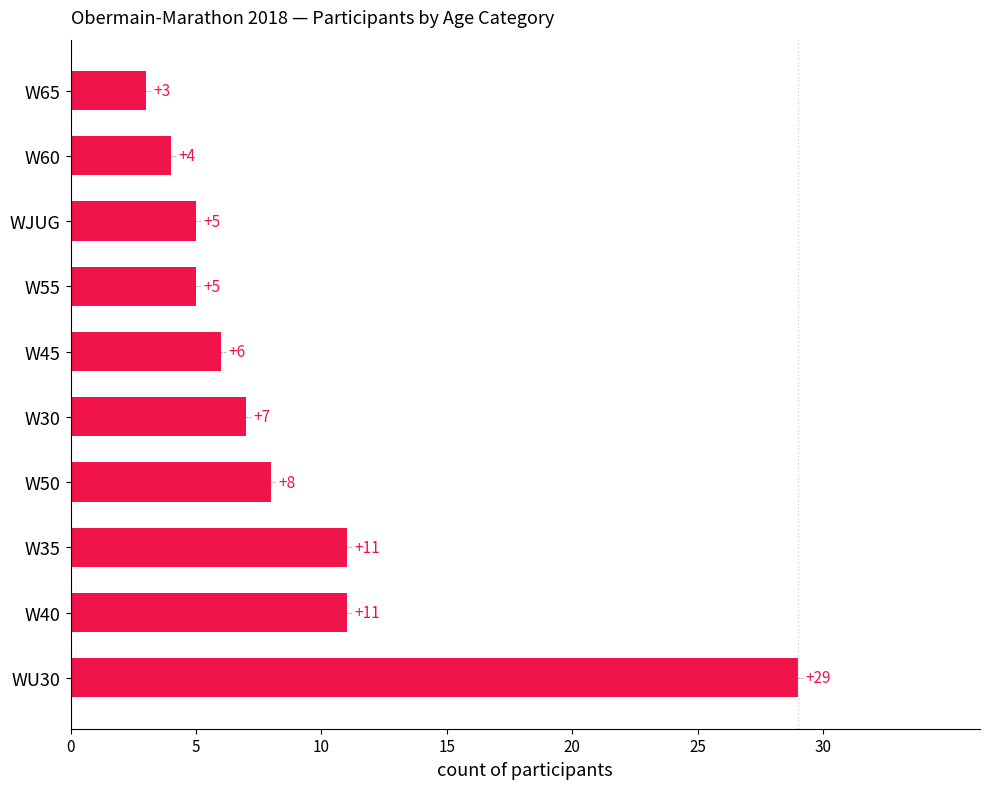

What is the difference between the second highest and second lowest values?

7